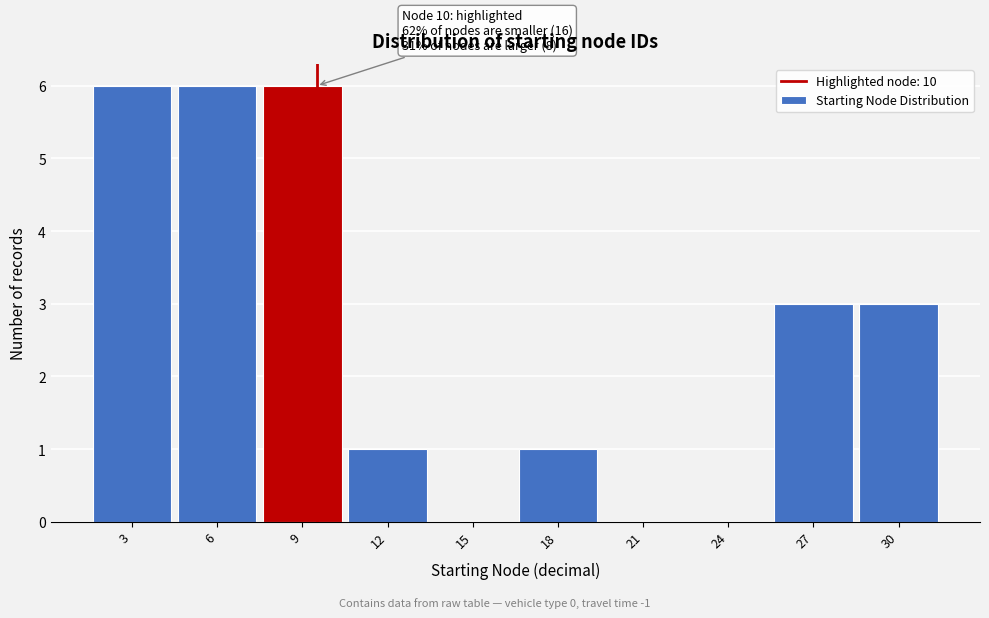

Reading right to left, what are all the values shown in this chart?

30=3	27=3	24=0	21=0	18=1	15=0	12=1	9=6	6=6	3=6